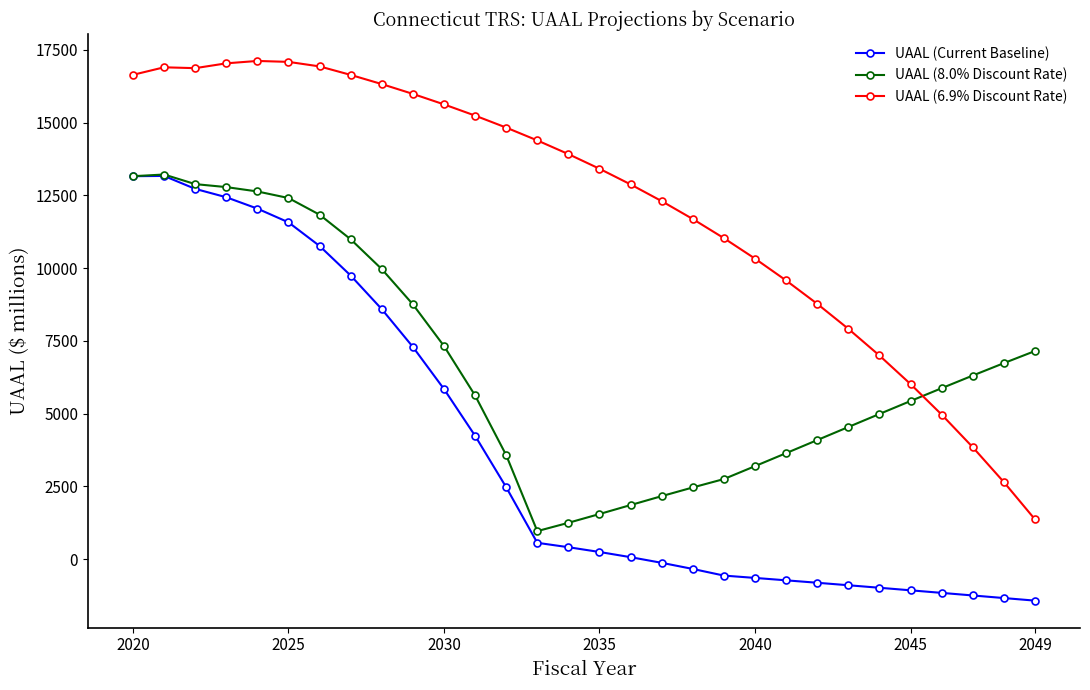

What is the lowest value of the UAAL (6.9% Discount Rate) series?

1369.2